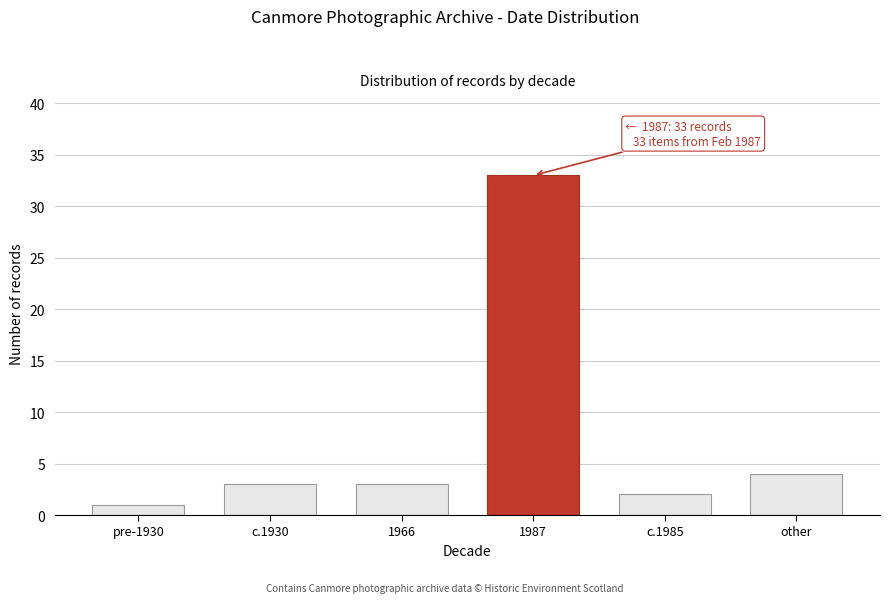

Reading left to right, transcribe all the data shown in this chart.

1	3	3	33	2	4